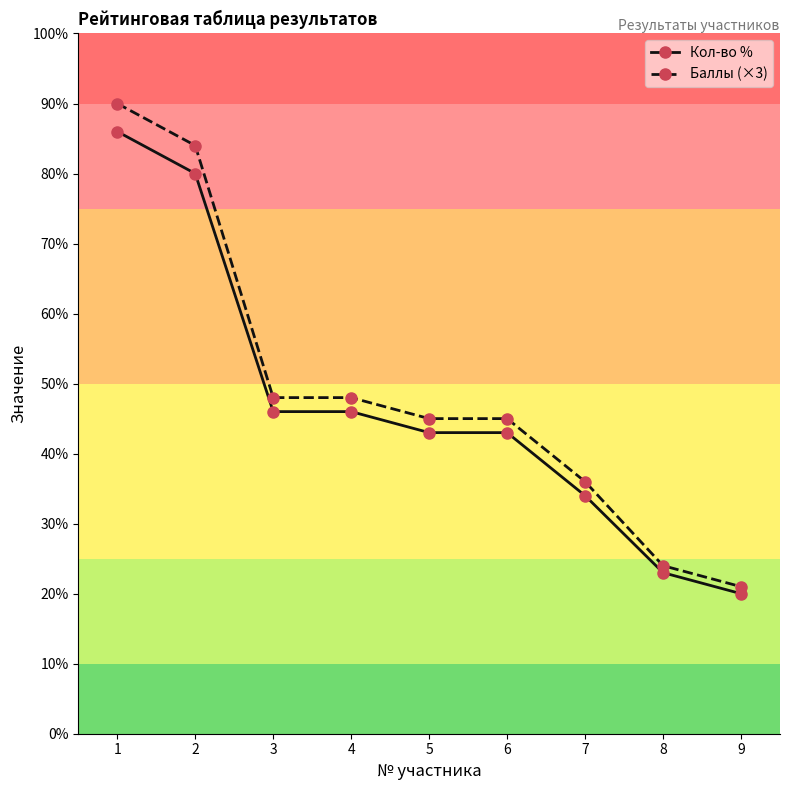

Which category has the highest value in the Кол-во % series?

1